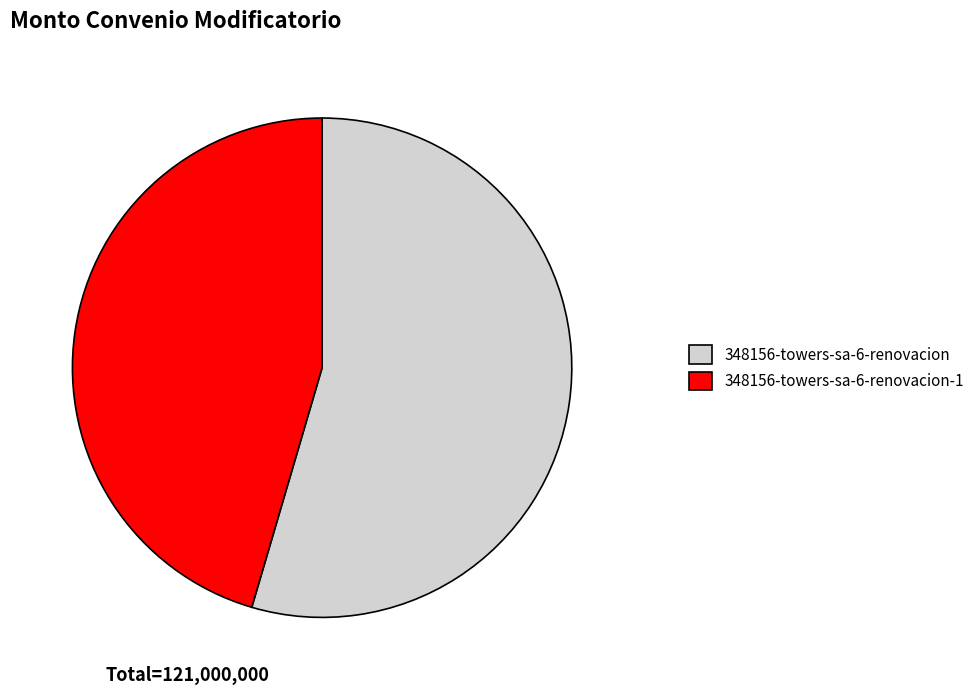

Between 348156-towers-sa-6-renovacion and 348156-towers-sa-6-renovacion-1, which is larger?

348156-towers-sa-6-renovacion